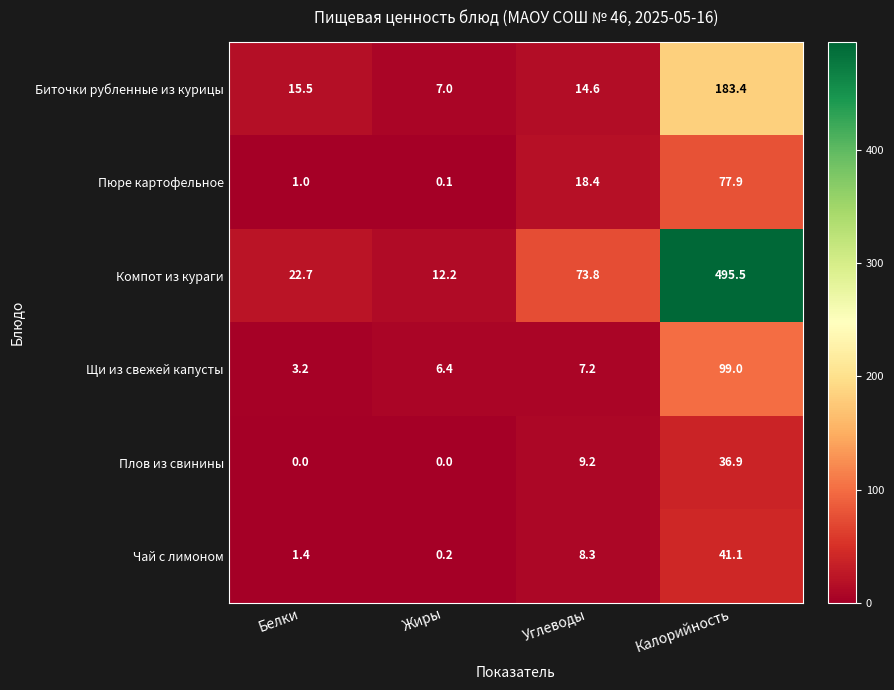

What is the difference between the maximum and minimum values in the Пюре картофельное series?

77.8